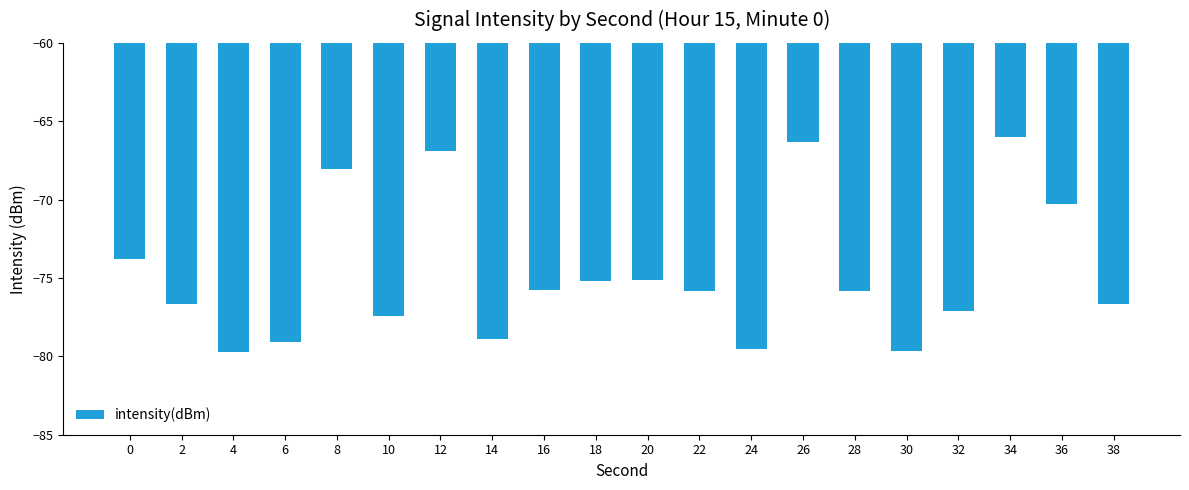

What is the greatest value displayed?

-66.0